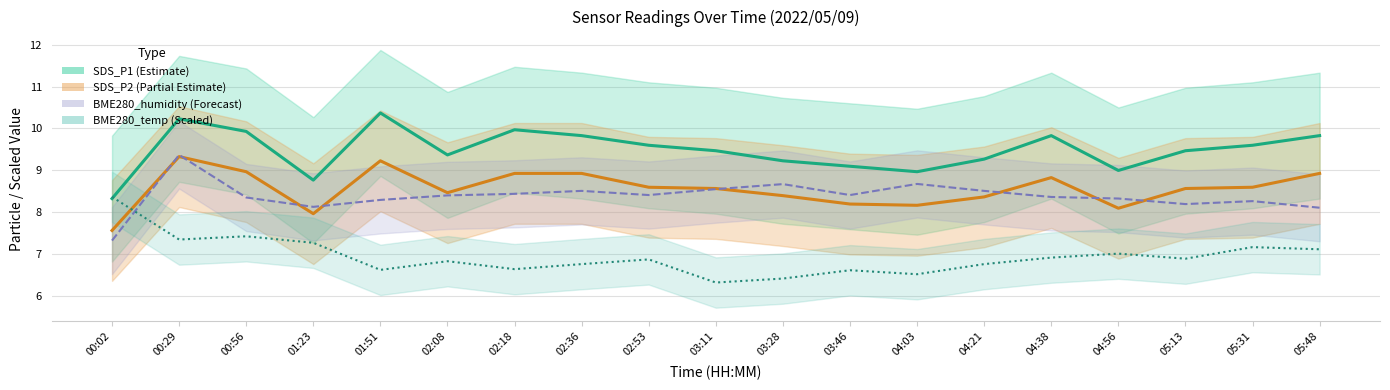

Rank the series at 05:31 from lowest to highest value.

BME280_temp (scaled), BME280_humidity (scaled), SDS_P2, SDS_P1